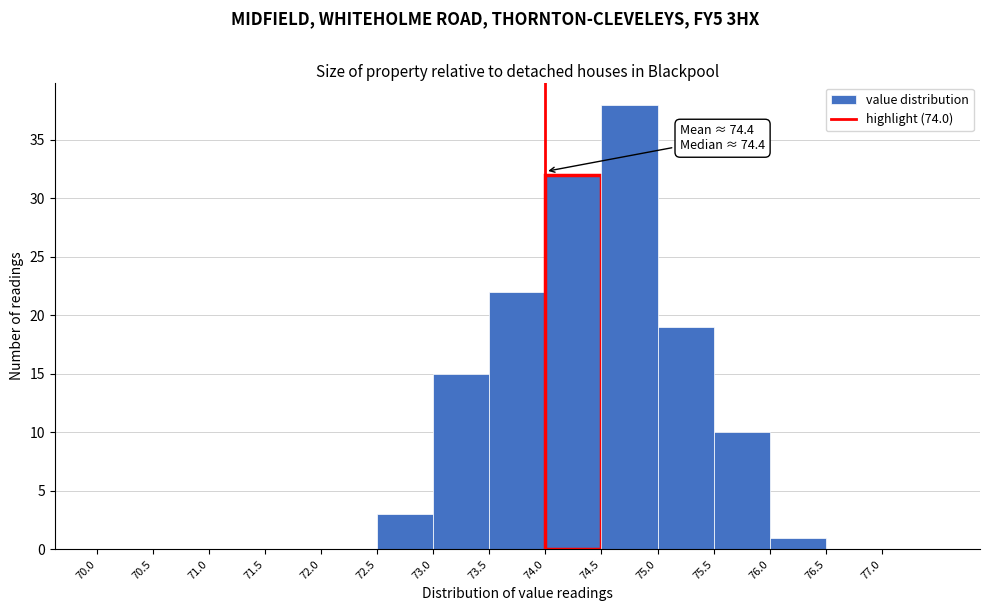

Over which range of the x-axis is the bar tallest?

74.5 to 75.0